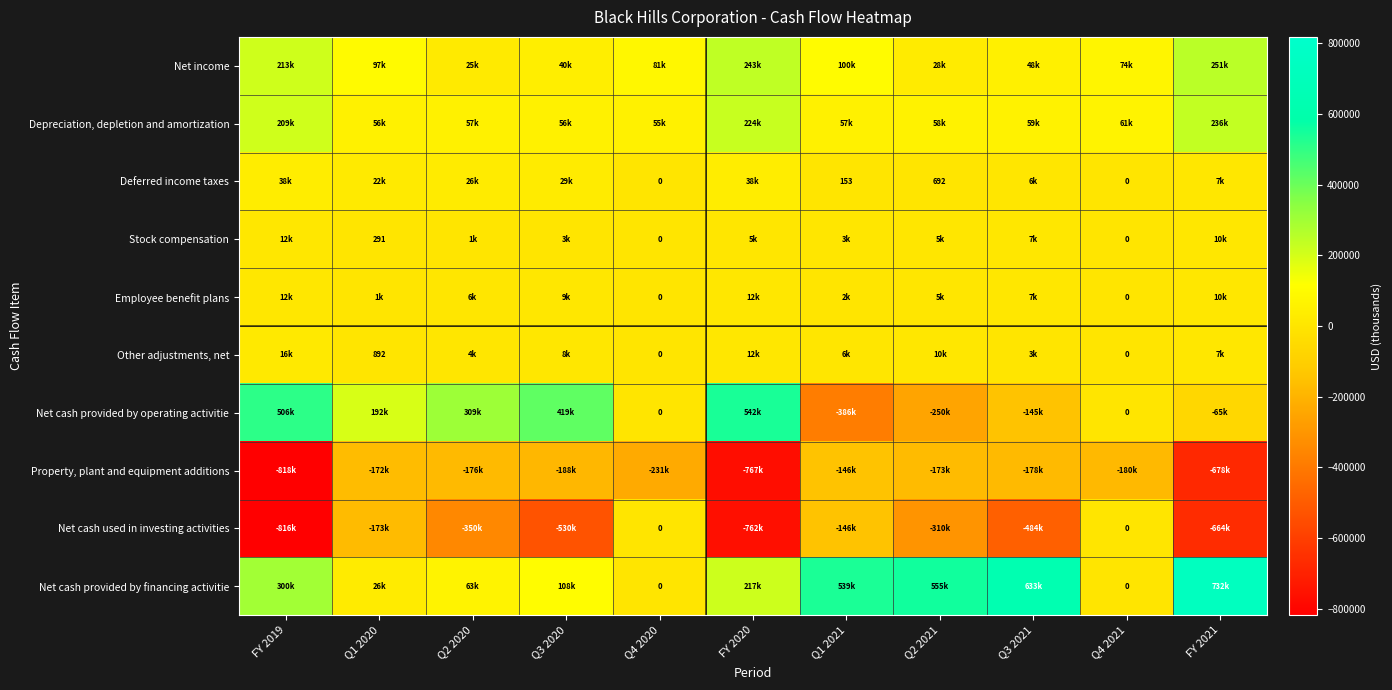

The Other adjustments, net series shows 892 at Q1 2020. True or false?

True